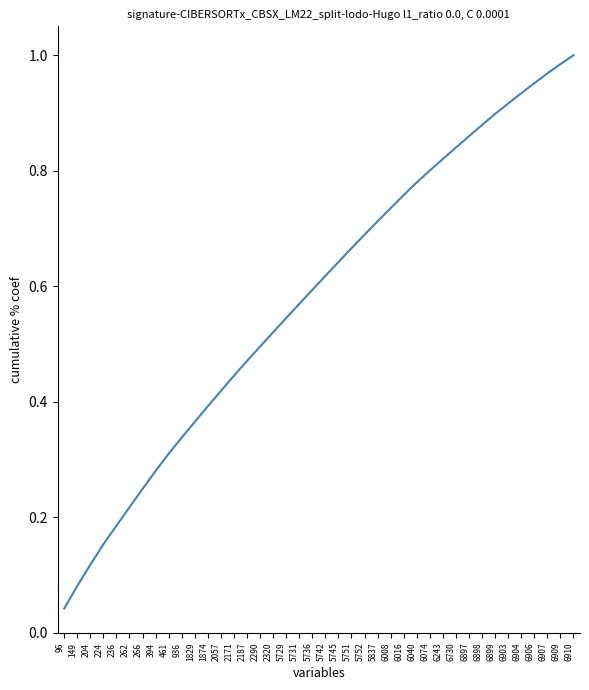

Between 6243 and 394, which is larger?

6243